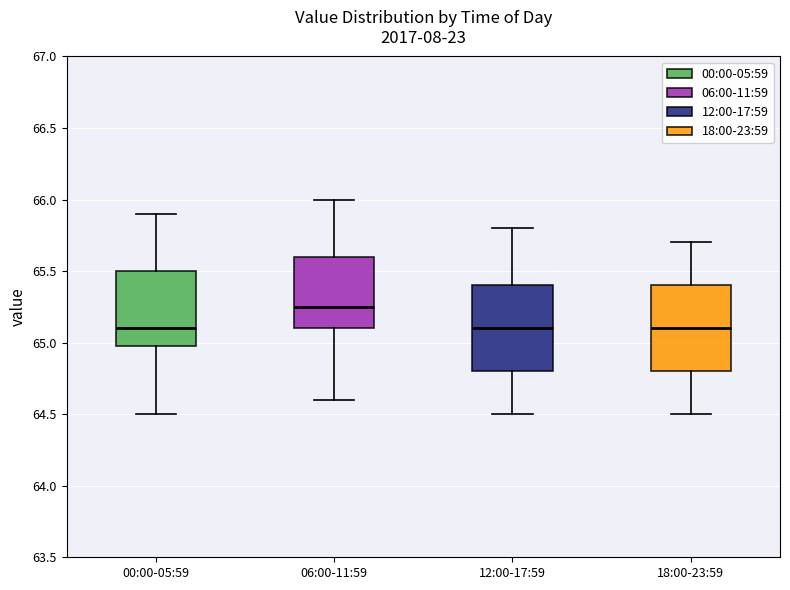

Which box's median line is the highest?

06:00-11:59